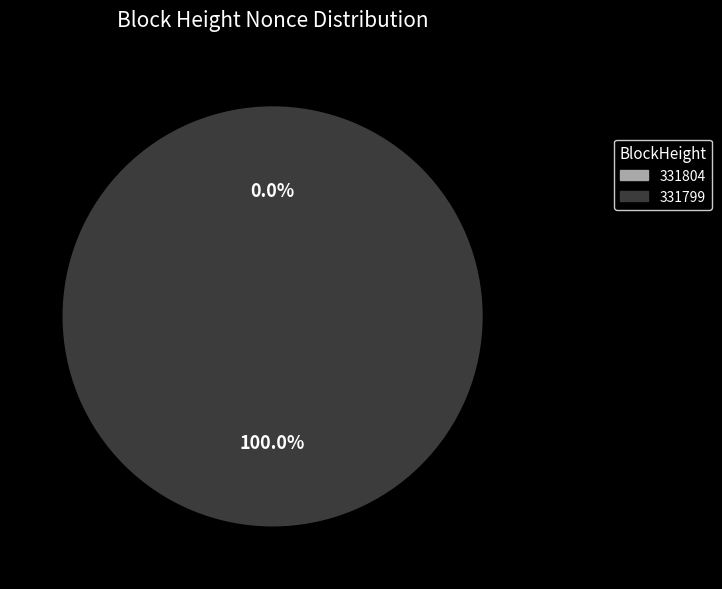

To the nearest percent, what percentage of the pie is 331799?

100%